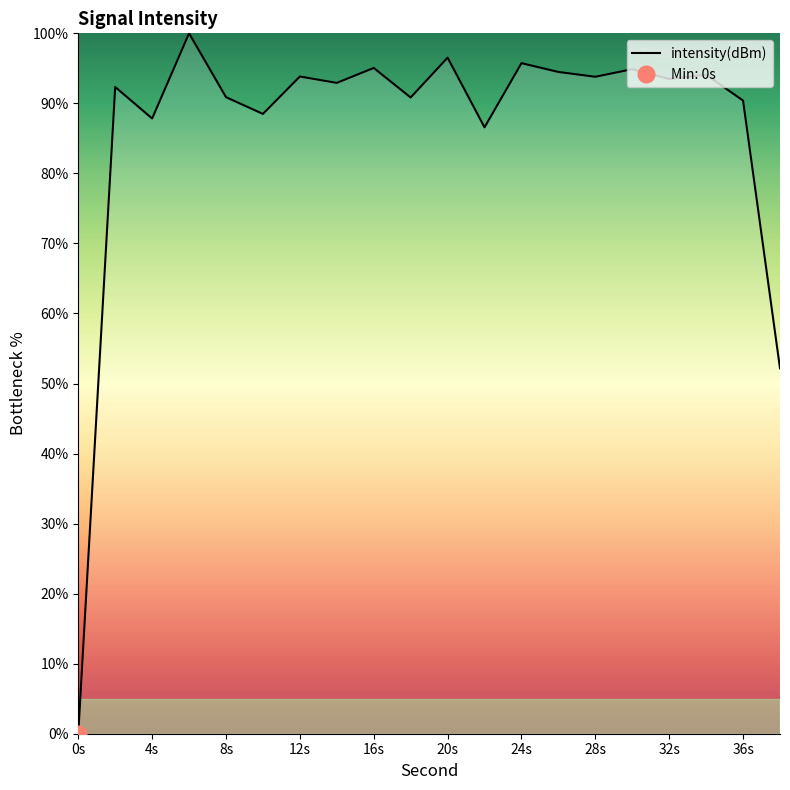

What is the value of the 9th point from the left?

95.1